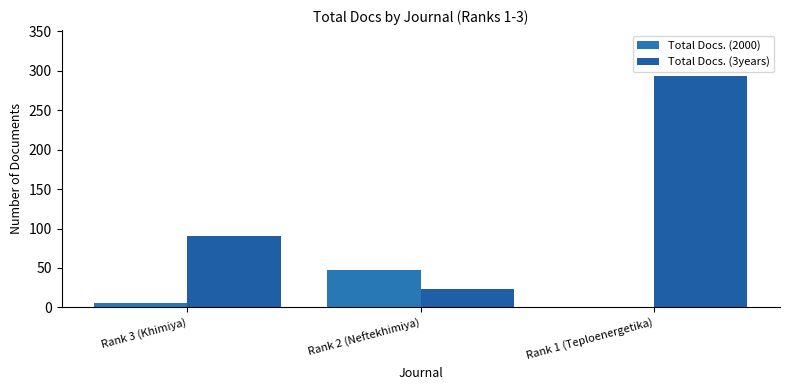

Reading left to right, extract all data points from this chart.

Total Docs. (2000): 6	47	0
Total Docs. (3years): 90	23	293